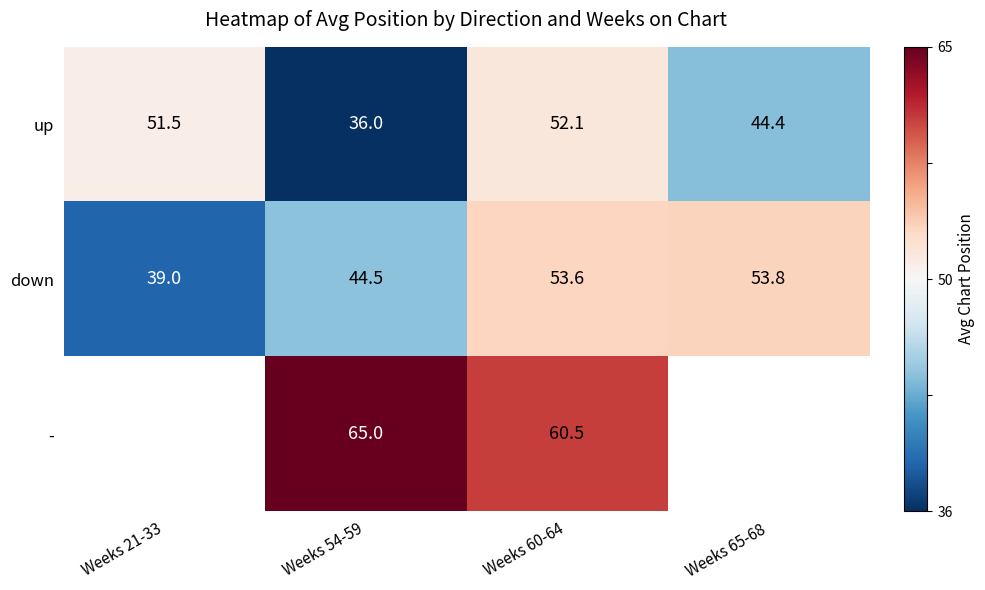

At Weeks 54-59, list the series in order from smallest to largest.

up, down, -